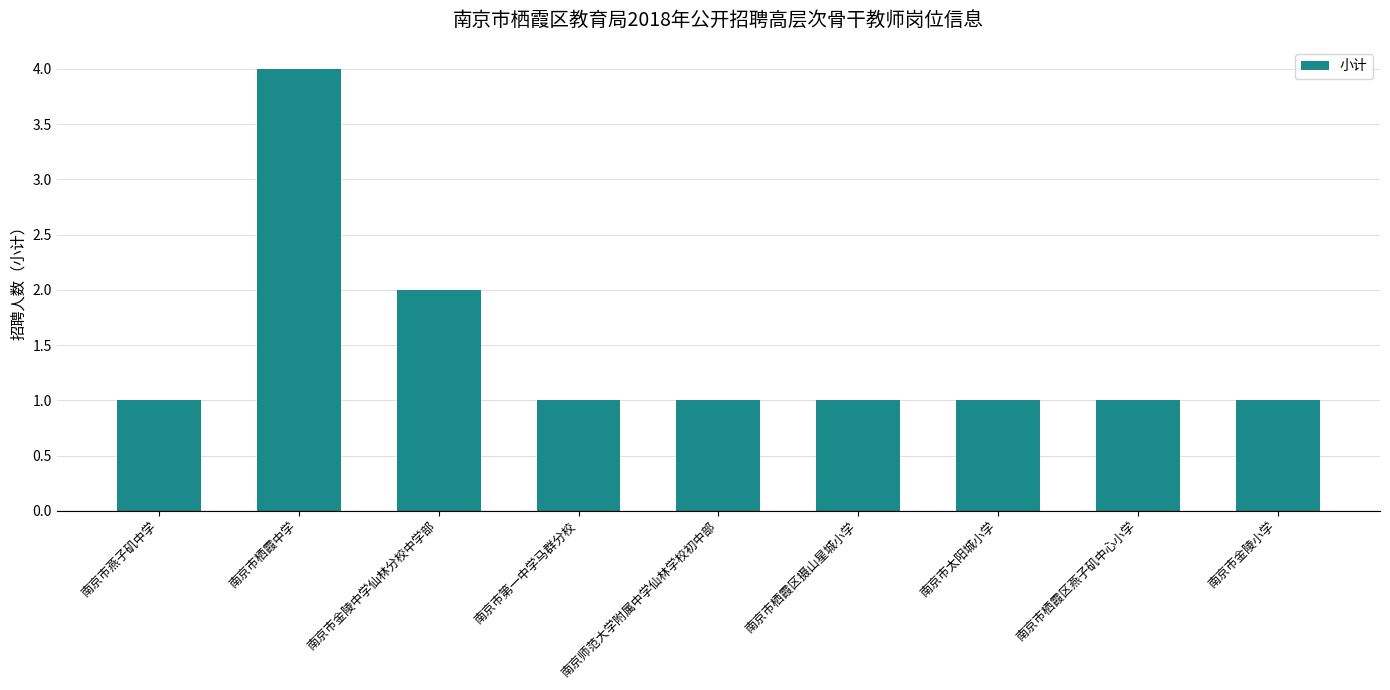

Count the number of data series in this chart.

1